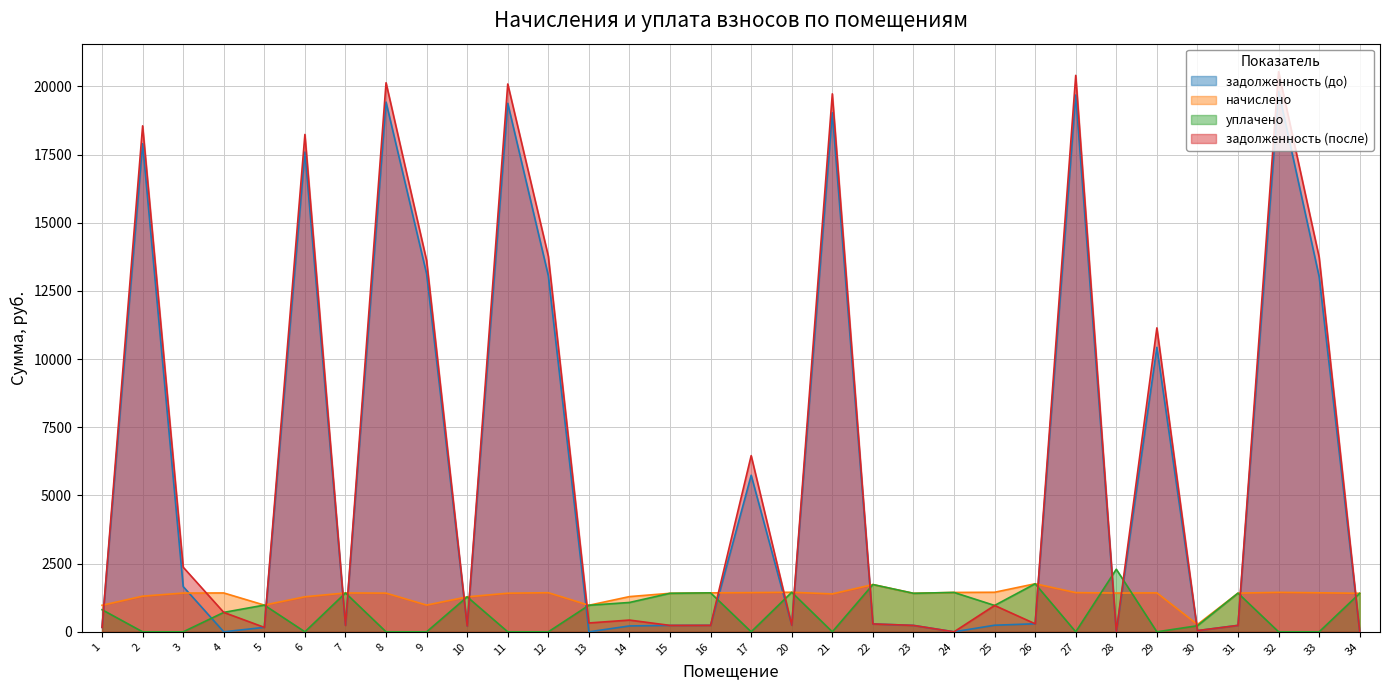

At which label does начислено first exceed 1421?

3